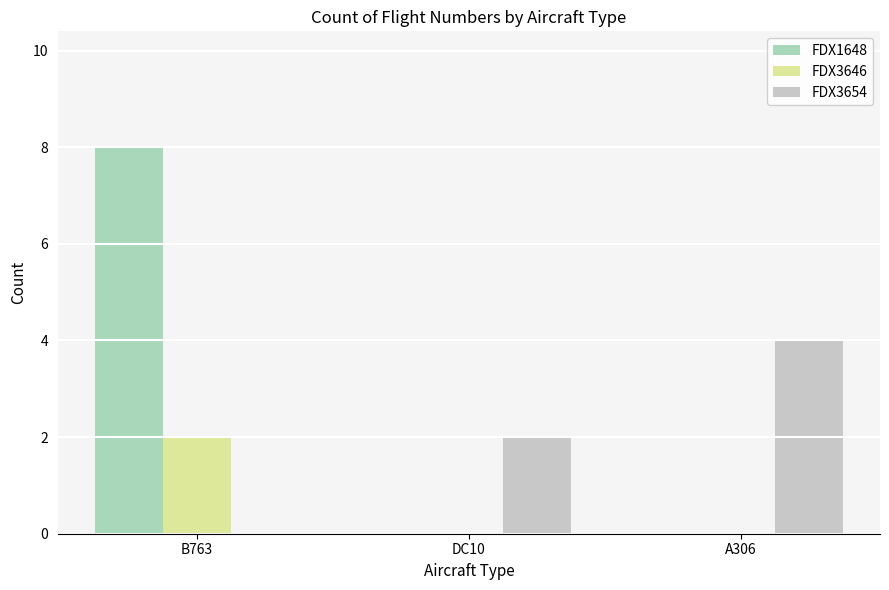

Reading left to right, transcribe all the data shown in this chart.

FDX1648: B763=8	DC10=0	A306=0
FDX3646: B763=2	DC10=0	A306=0
FDX3654: B763=0	DC10=2	A306=4